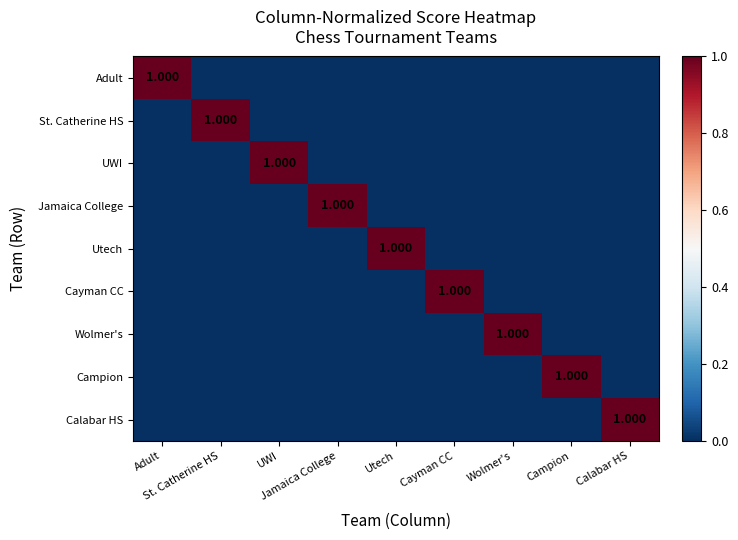

What is the difference between the maximum and minimum values in the Utech series?

1